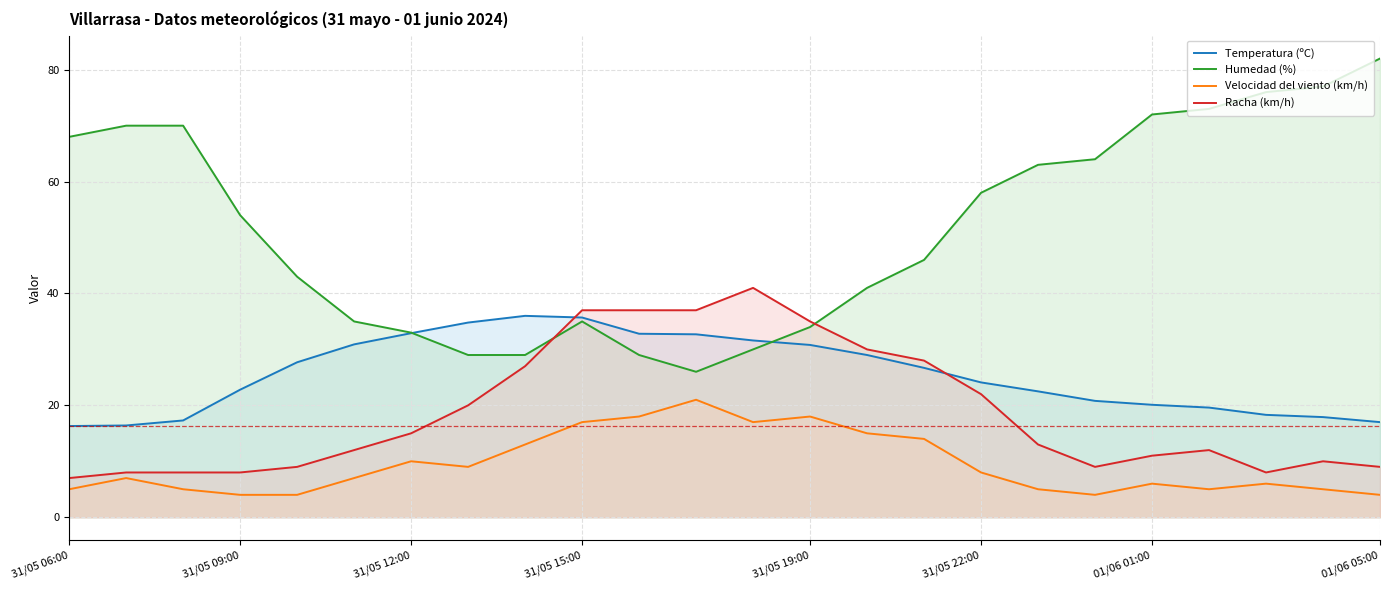

What is the total value across all series at 8?

105.0